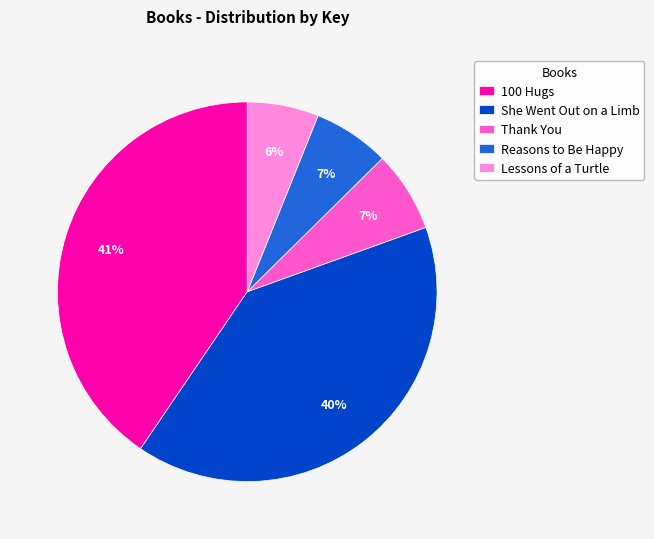

To the nearest percent, what is the difference between the She Went Out on a Limb and Lessons of a Turtle slice percentages?

34%